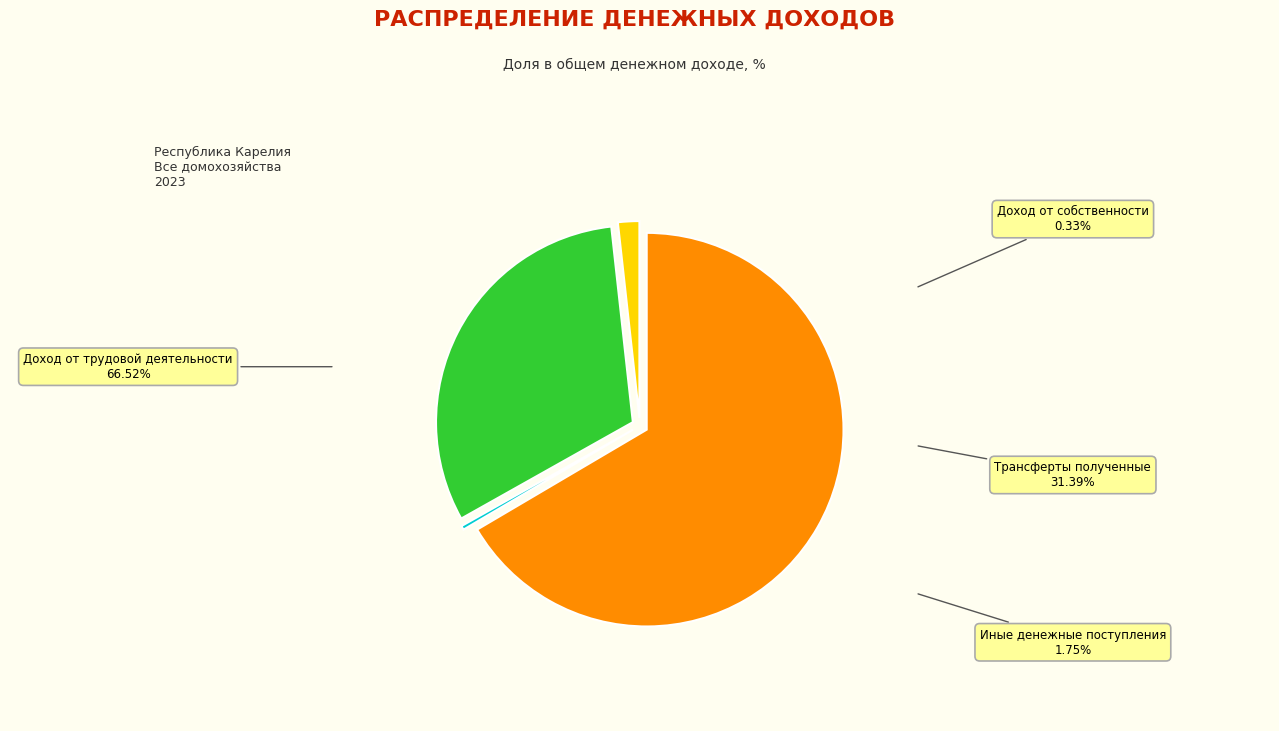

True or false: Трансферты полученные accounts for 31% of the total.

True